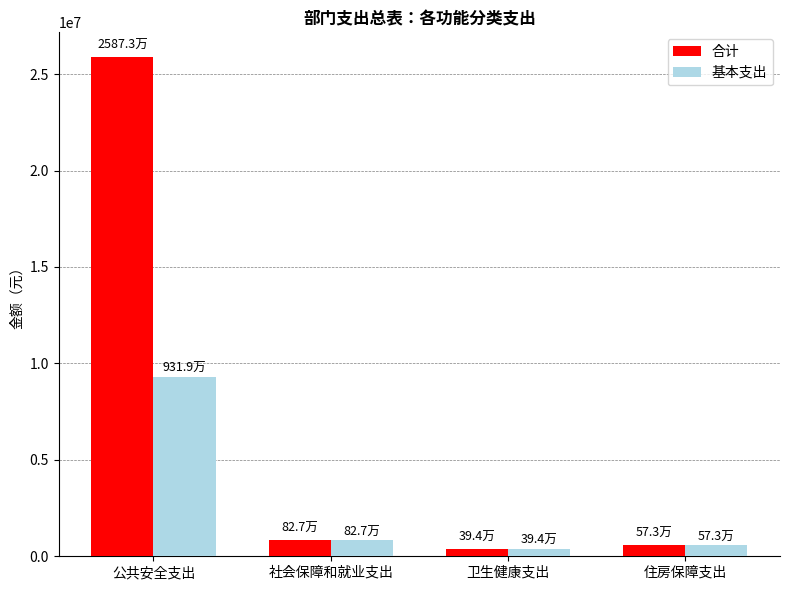

At which category is the sum across all series the highest?

公共安全支出